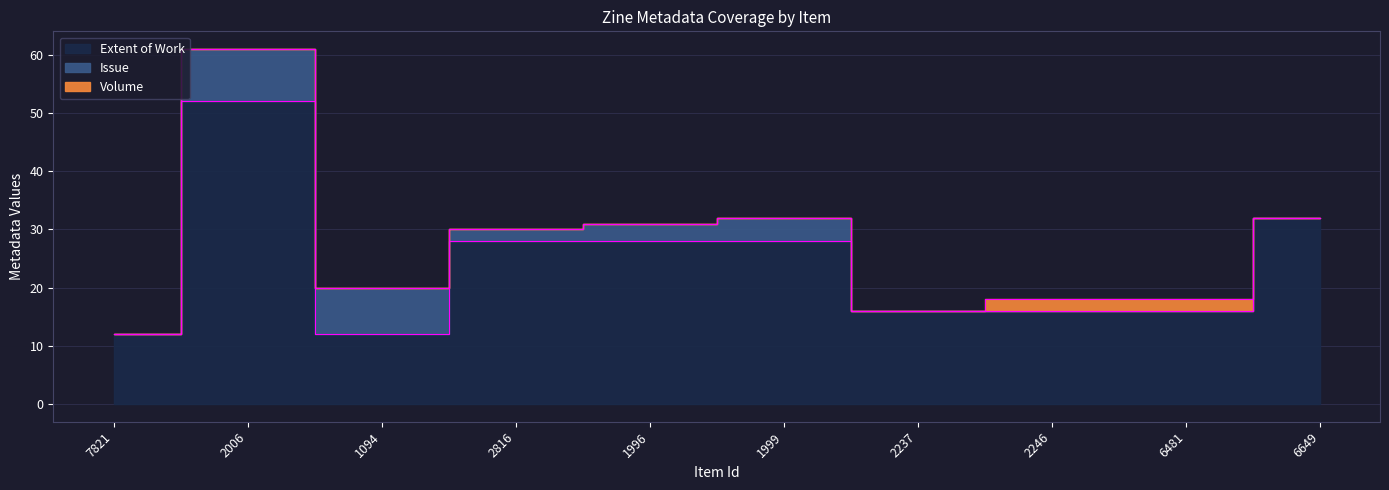

How many lines are shown in the chart?

3